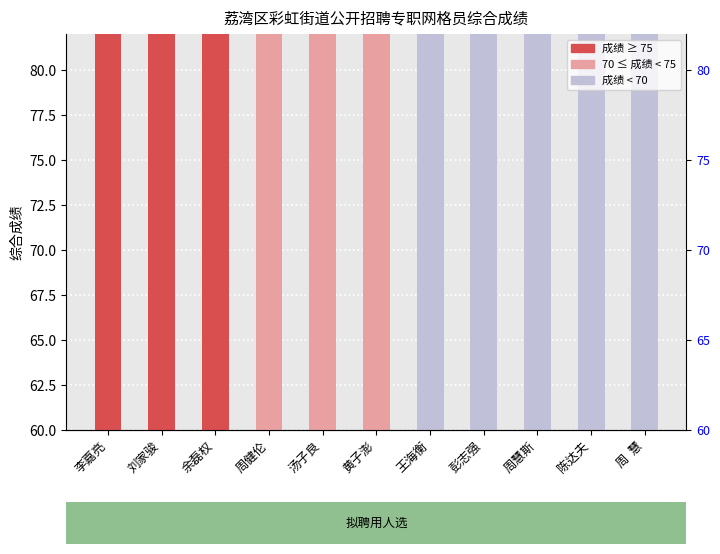

What is the average value?

71.3